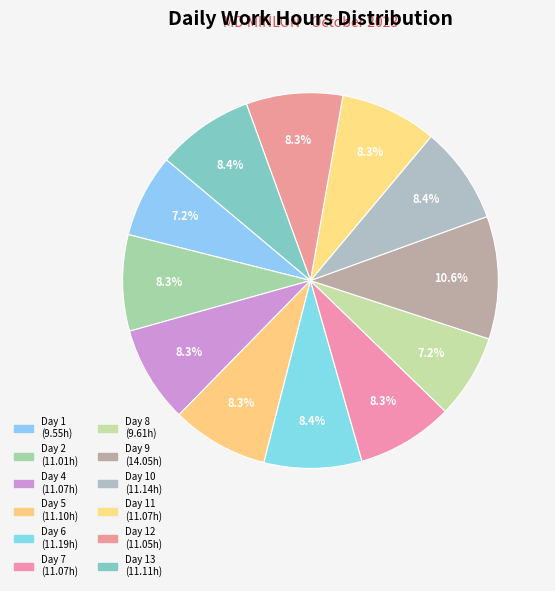

Rank the categories by value from lowest to highest.

Day 1, Day 8, Day 2, Day 12, Day 4, Day 7, Day 11, Day 5, Day 13, Day 10, Day 6, Day 9